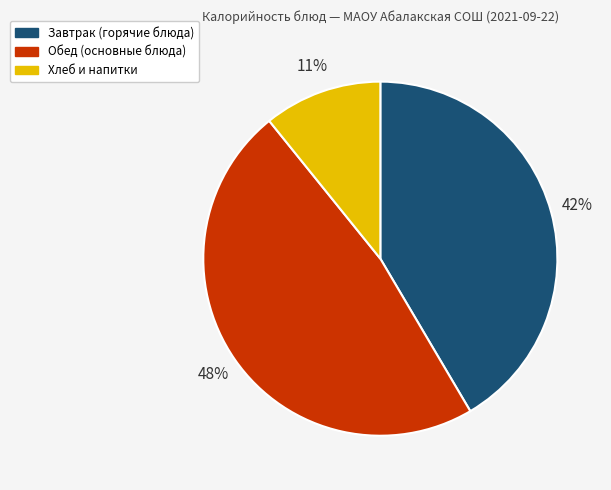

Is there any slice that represents more than half of the pie?

No